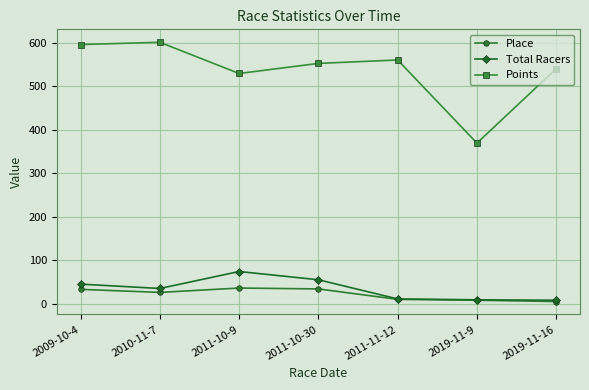

True or false: Place and Points cross at least once.

False